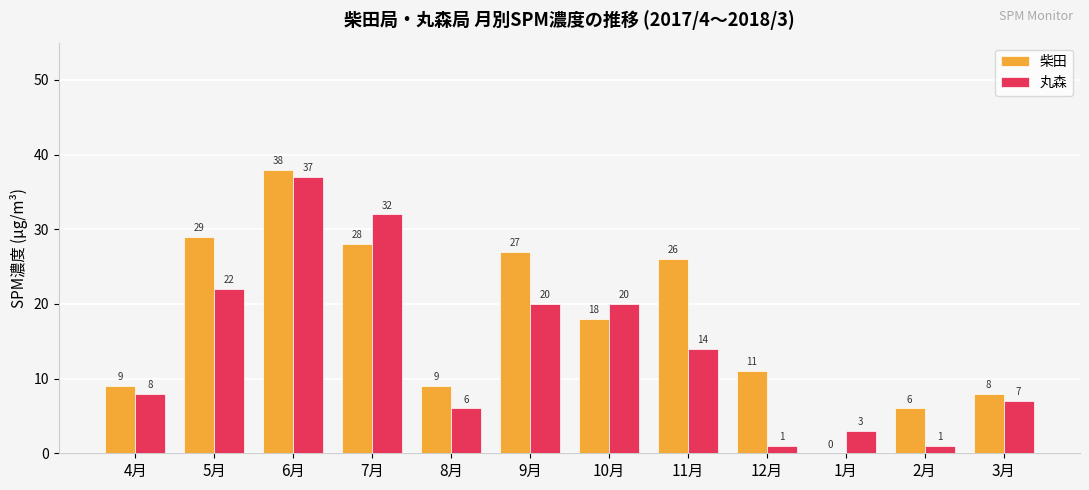

Reading left to right, extract all data points from this chart.

柴田: 4月=9	5月=29	6月=38	7月=28	8月=9	9月=27	10月=18	11月=26	12月=11	1月=0	2月=6	3月=8
丸森: 4月=8	5月=22	6月=37	7月=32	8月=6	9月=20	10月=20	11月=14	12月=1	1月=3	2月=1	3月=7